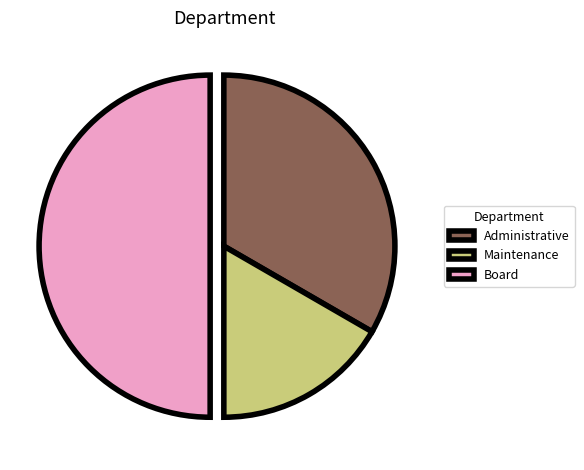

How many segments does this pie chart have?

3